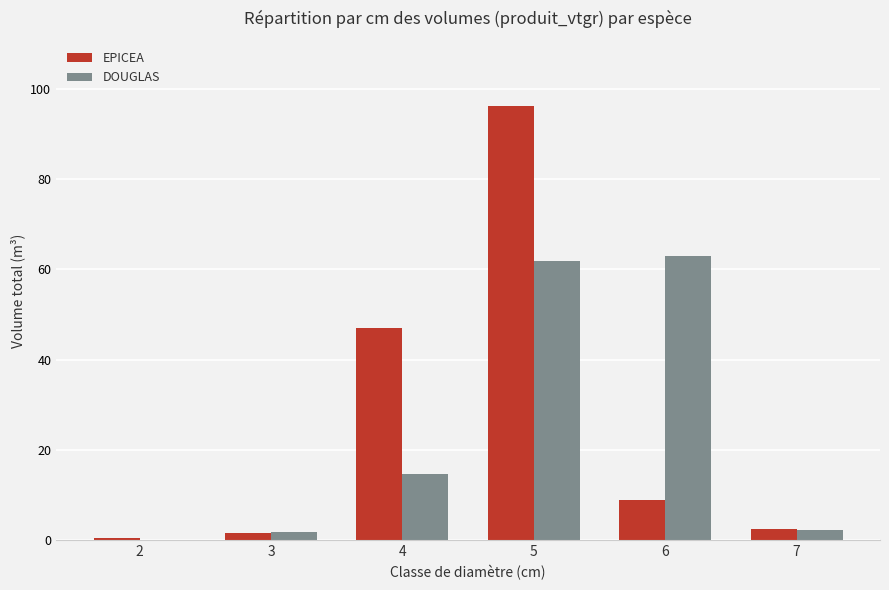

Between 2 and 4, which series saw the biggest shift?

EPICEA